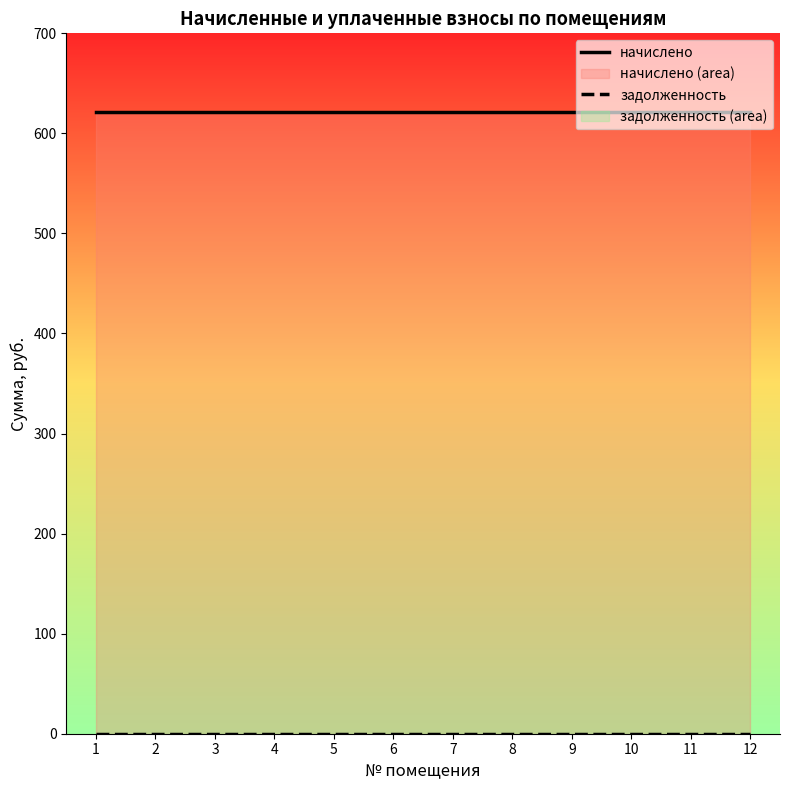

True or false: начислено has more than 1 interior local peaks.

False